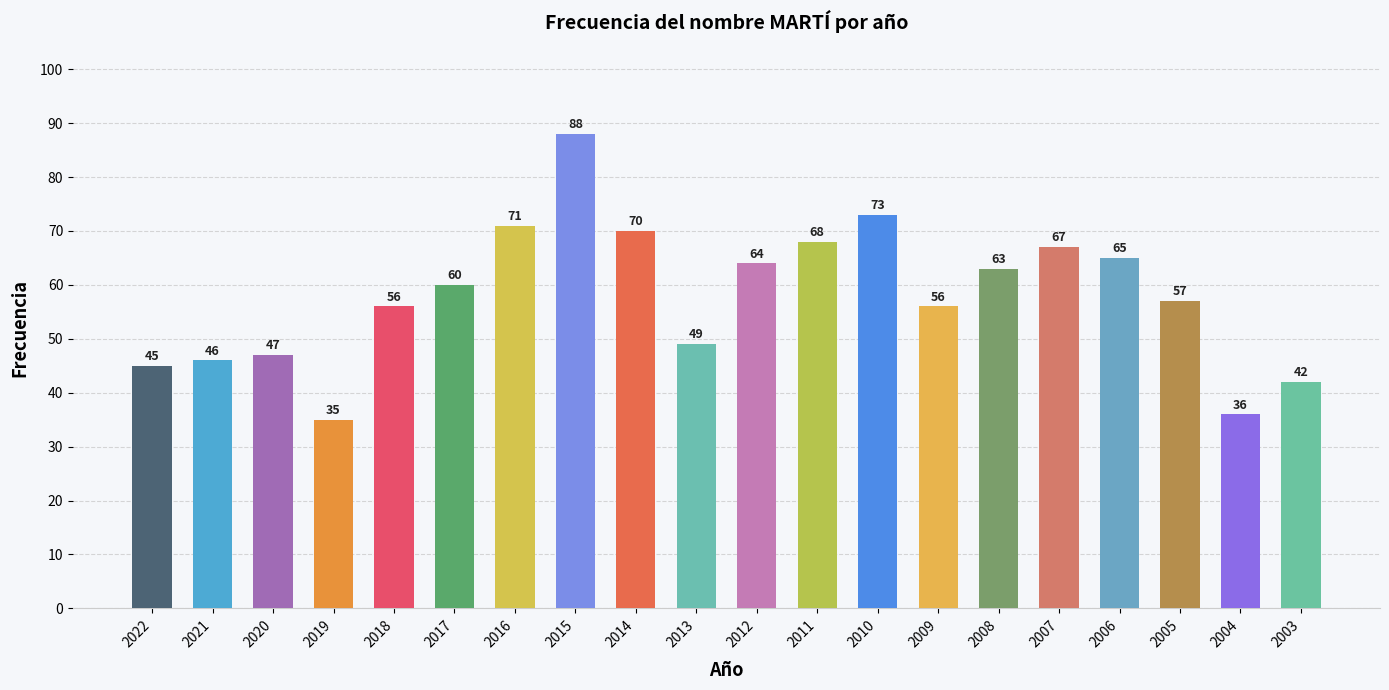

Does the chart contain any negative values?

No